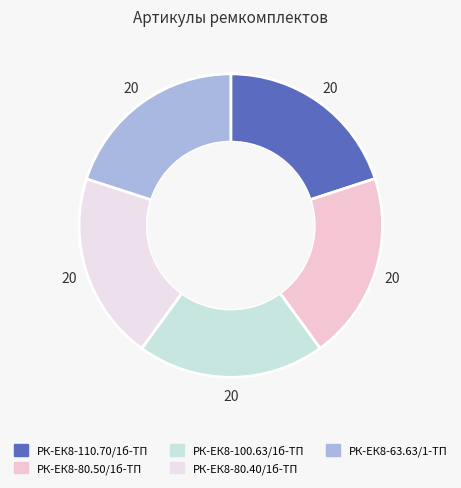

Approximately how many times larger is the value at РК-ЕК8-63.63/1-ТП compared to РК-ЕК8-80.40/1б-ТП?

1.0